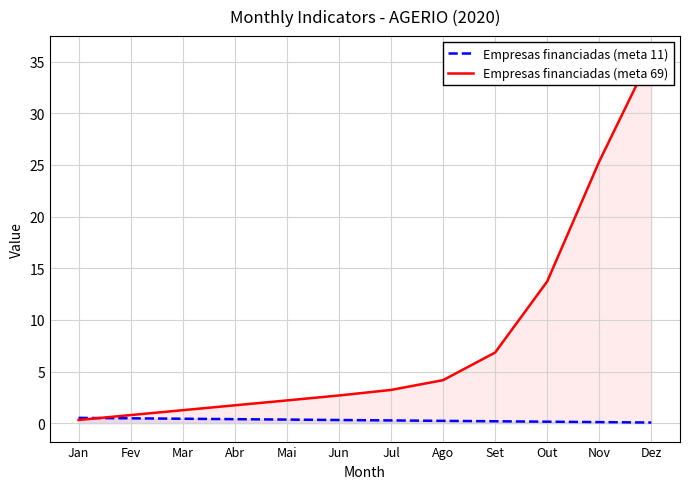

The value of Empresas financiadas (meta 11) at Out is 0.1. True or false?

True